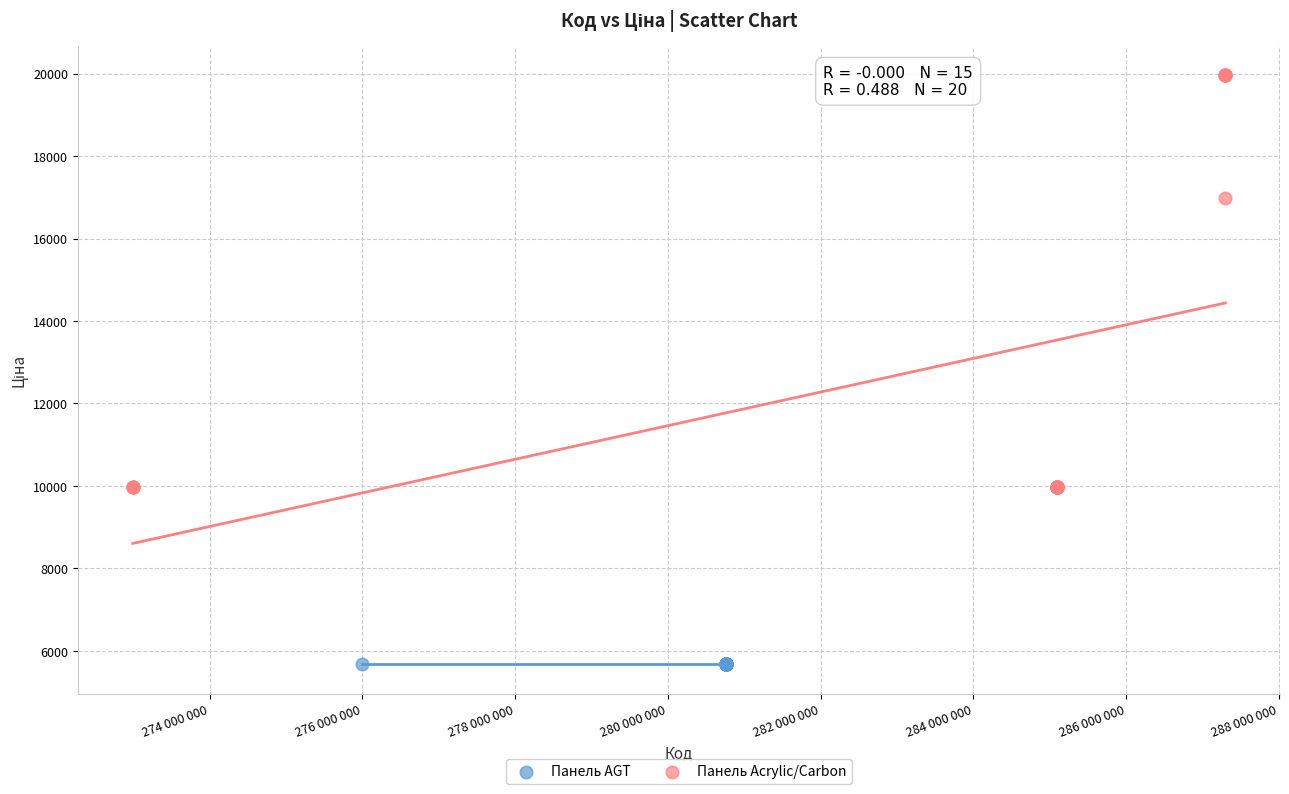

Which series contains the lowest Y value?

Панель AGT